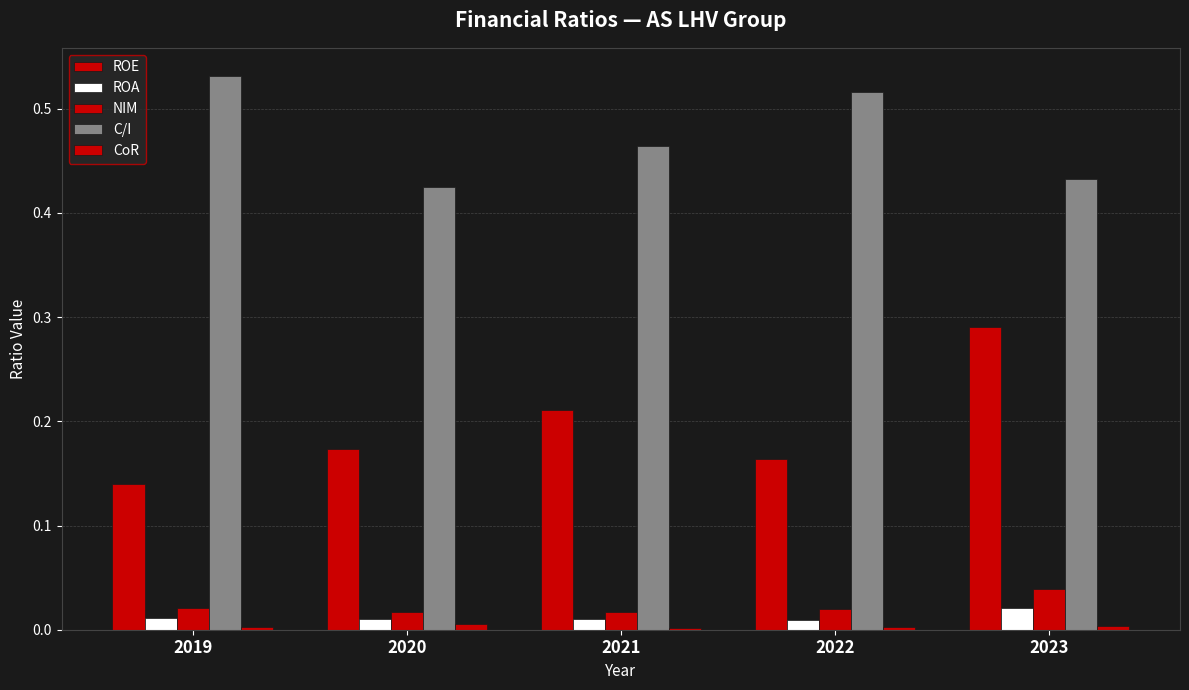

Where is C/I nearest to the value 0?

2020